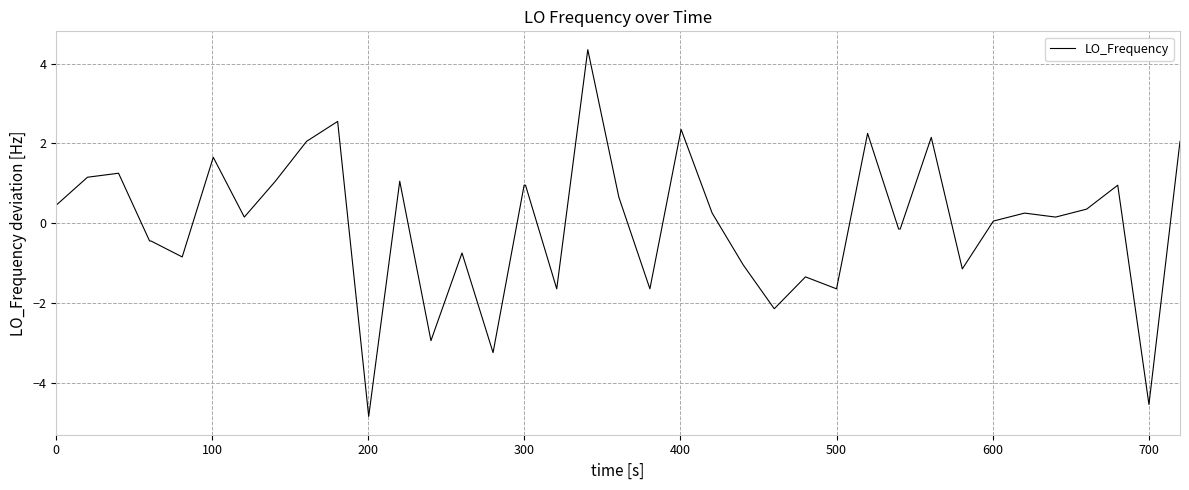

What is the minimum value shown in the chart?

-4.9